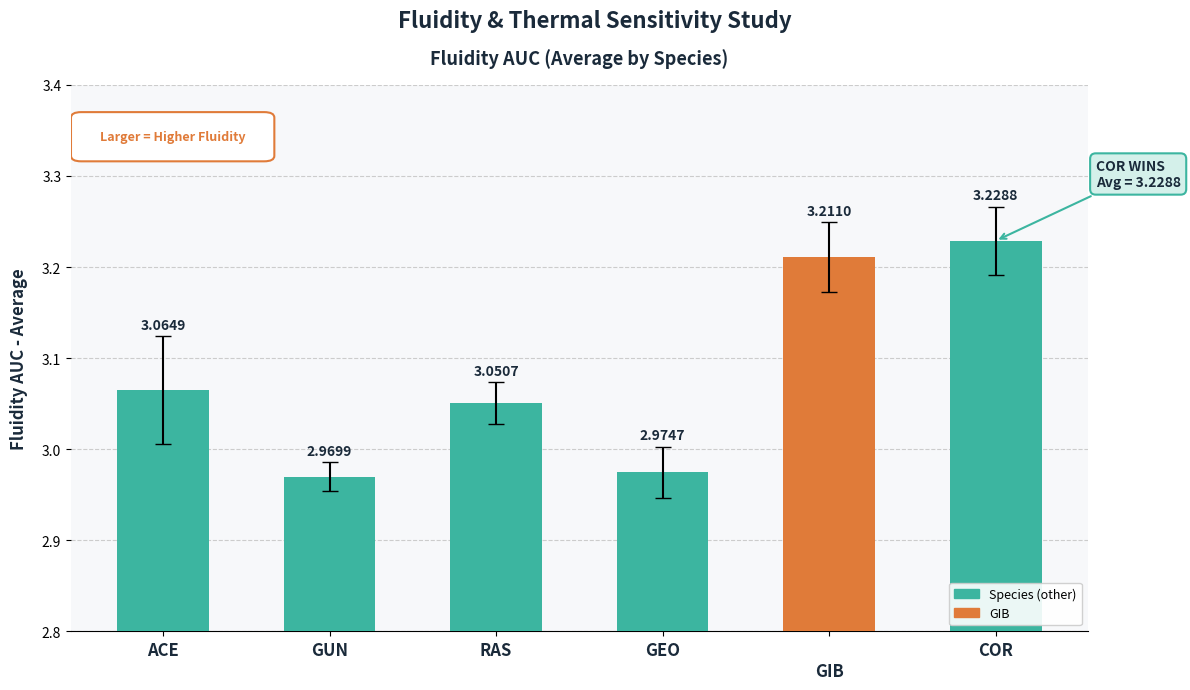

Rank the categories by value from lowest to highest.

GUN, GEO, RAS, ACE, 
GIB, COR